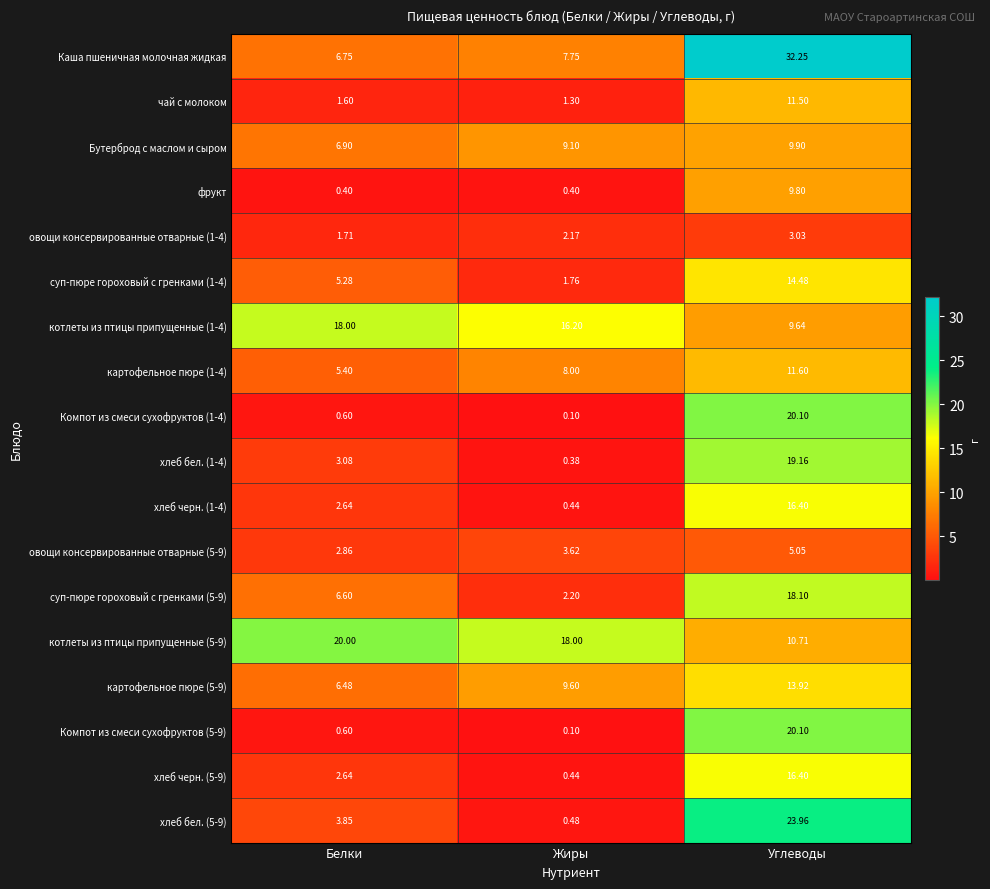

At which category is the sum across all series the highest?

Углеводы